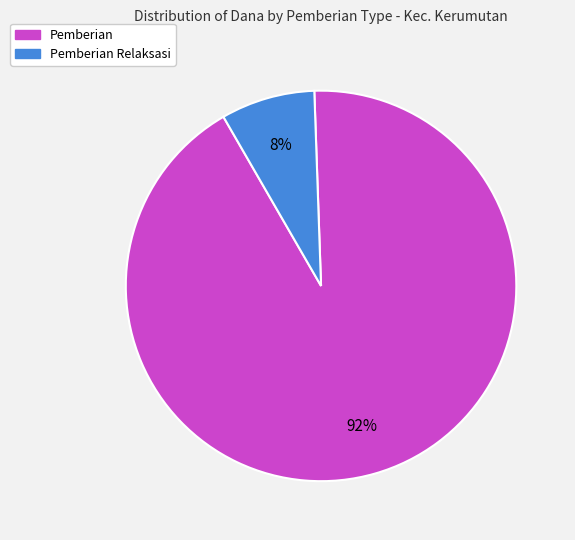

Which slice represents more than half of the pie?

Pemberian